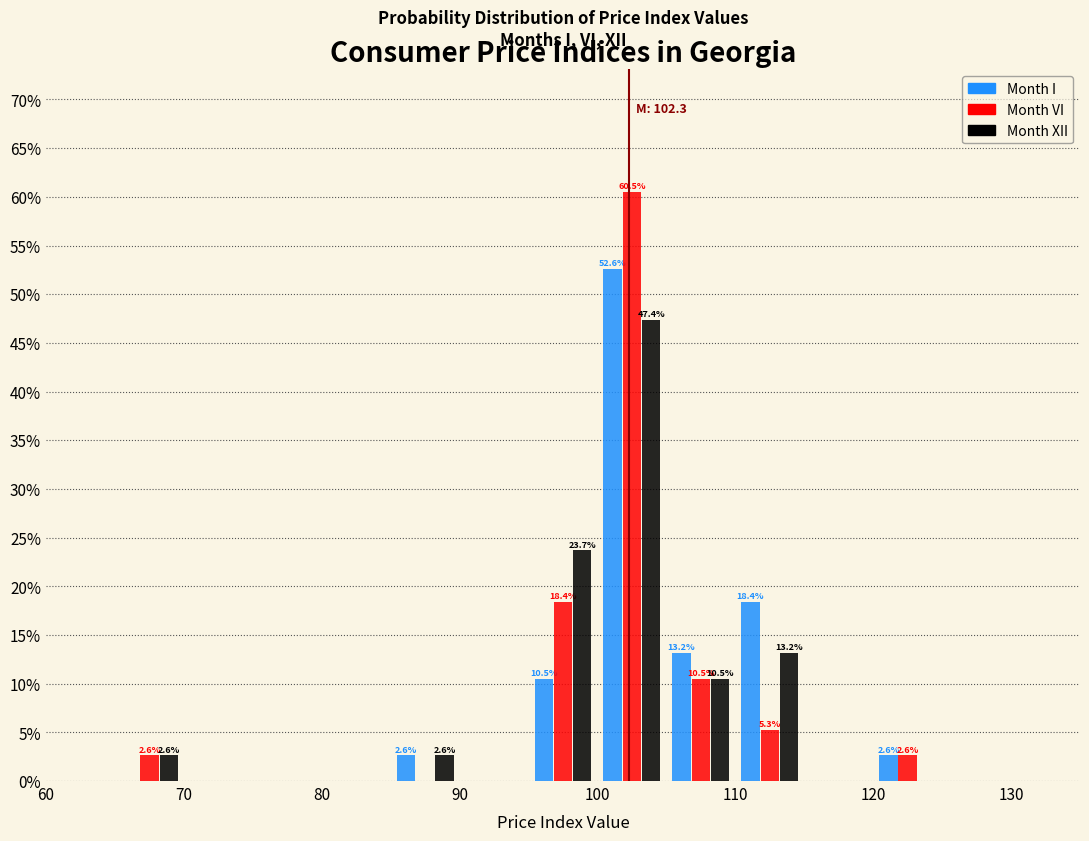

In the Month XII series, which range on the x-axis has the tallest bar?

100 to 105